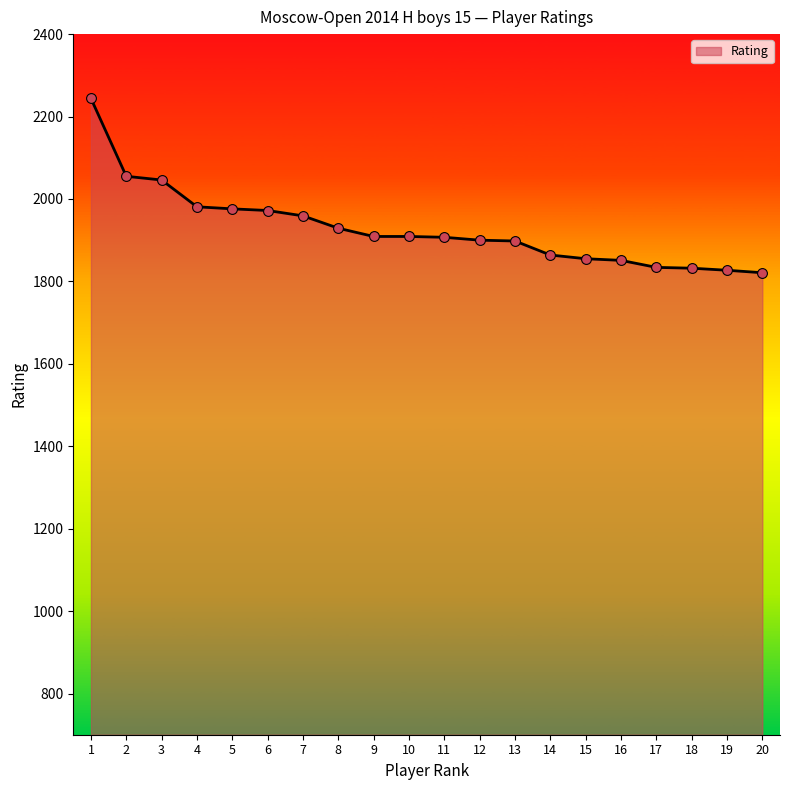

Approximately how many times larger is the value at 1 compared to 11?

1.2